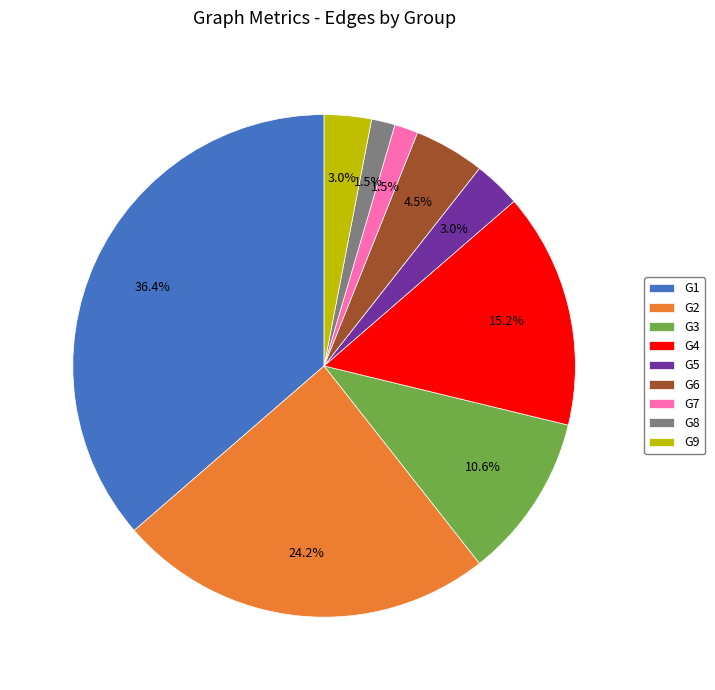

Which category has the biggest portion of the pie?

G1